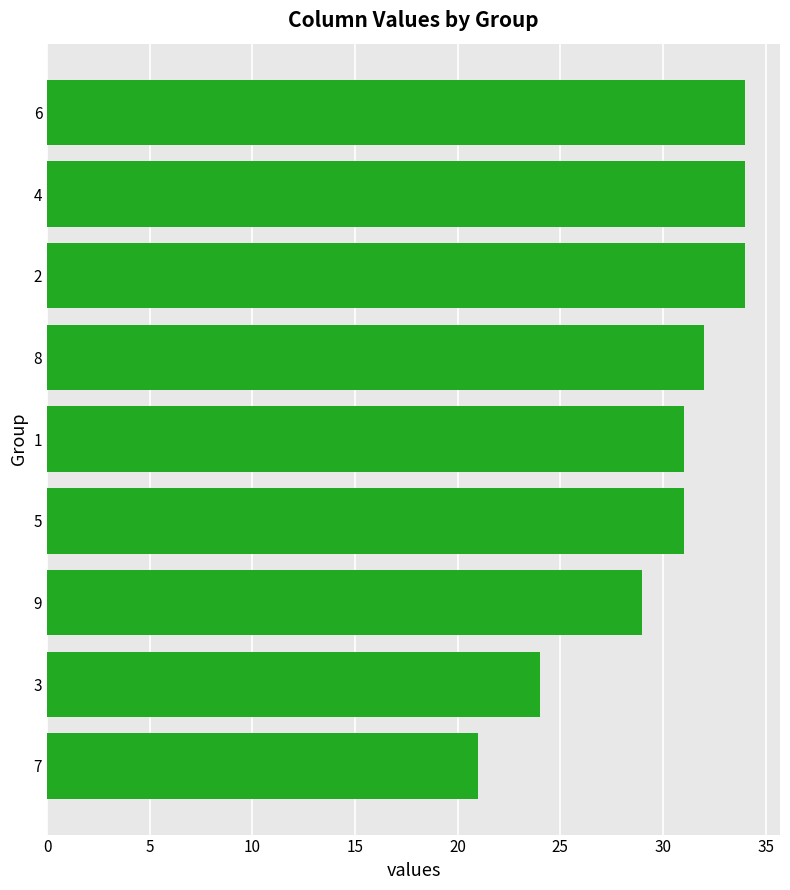

Count the number of data series in this chart.

1